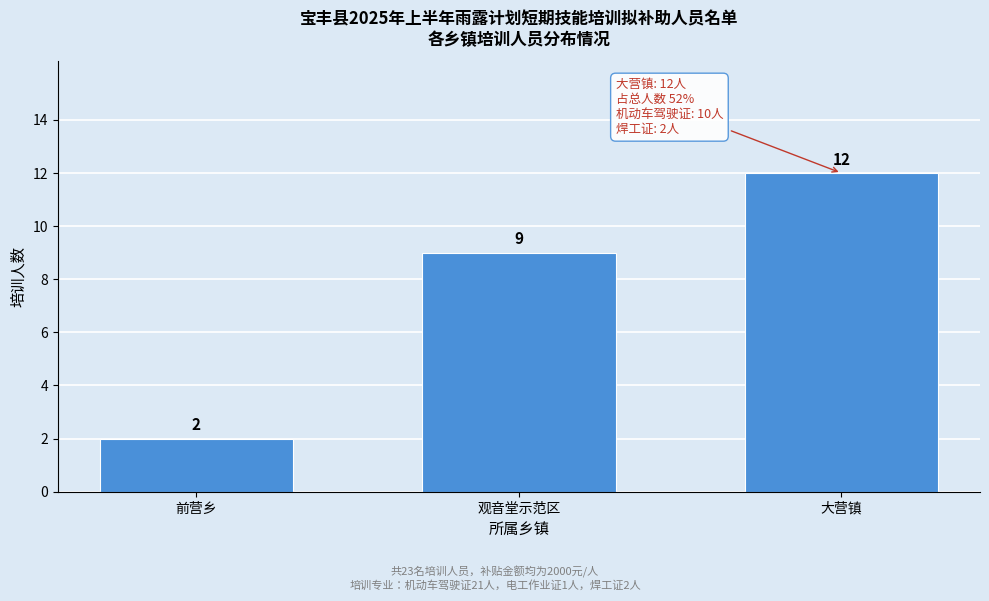

Reading right to left, transcribe all the data shown in this chart.

12	9	2